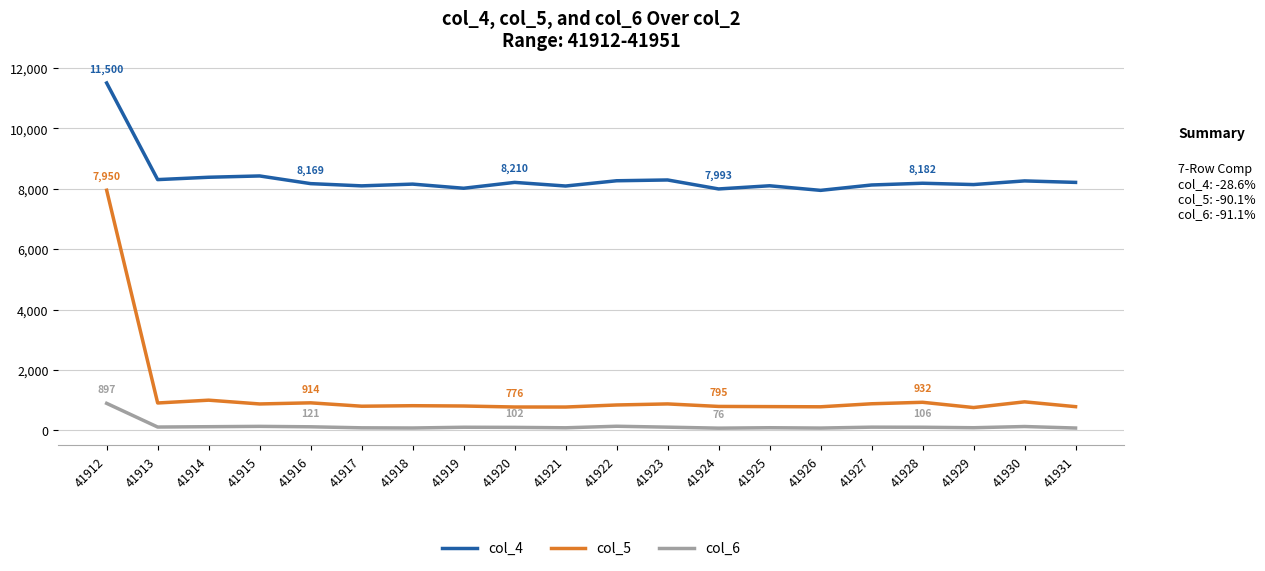

At 41919, list the series in order from largest to smallest.

col_4, col_5, col_6